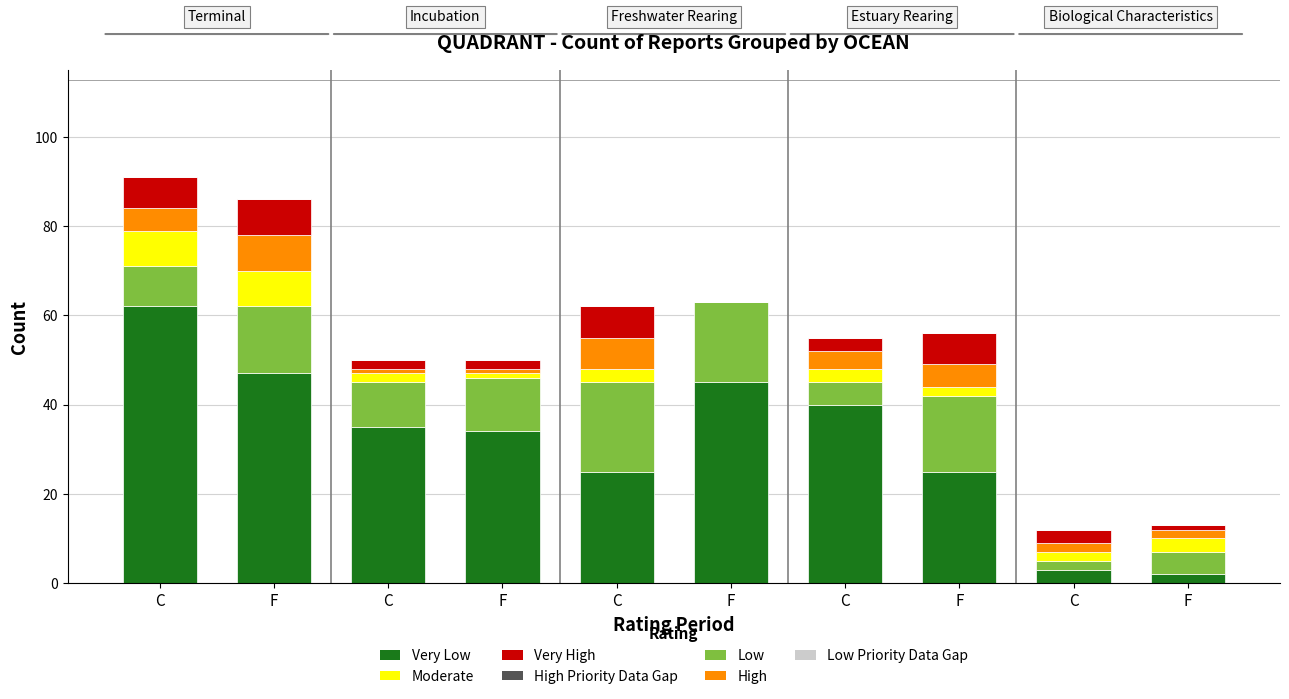

How many categories are shown in the chart?

10